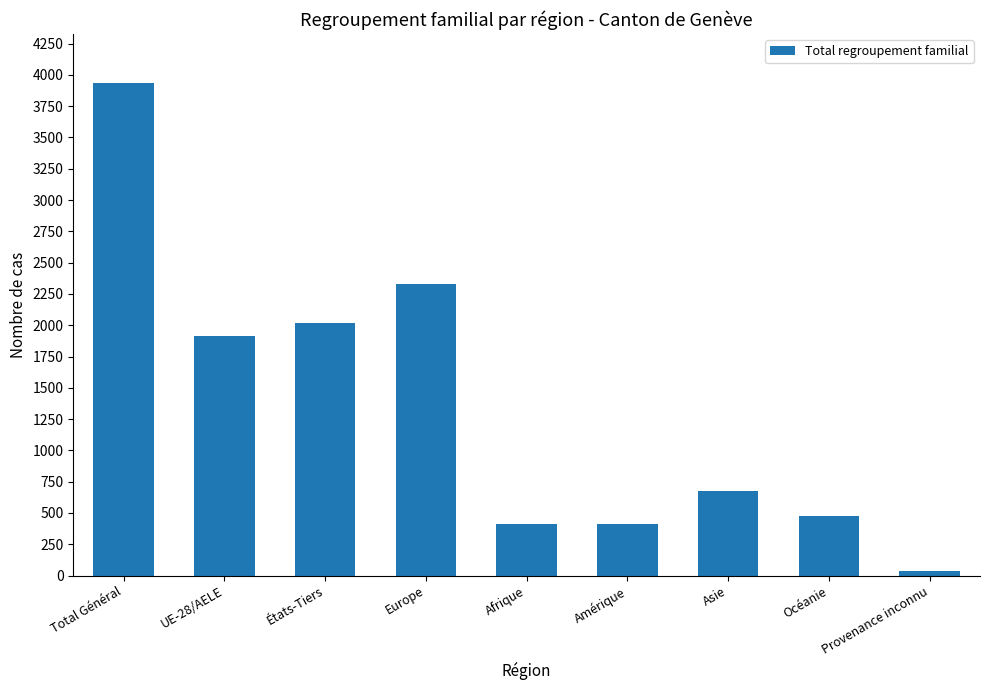

What is the sum of the values at Amérique and Afrique?

830